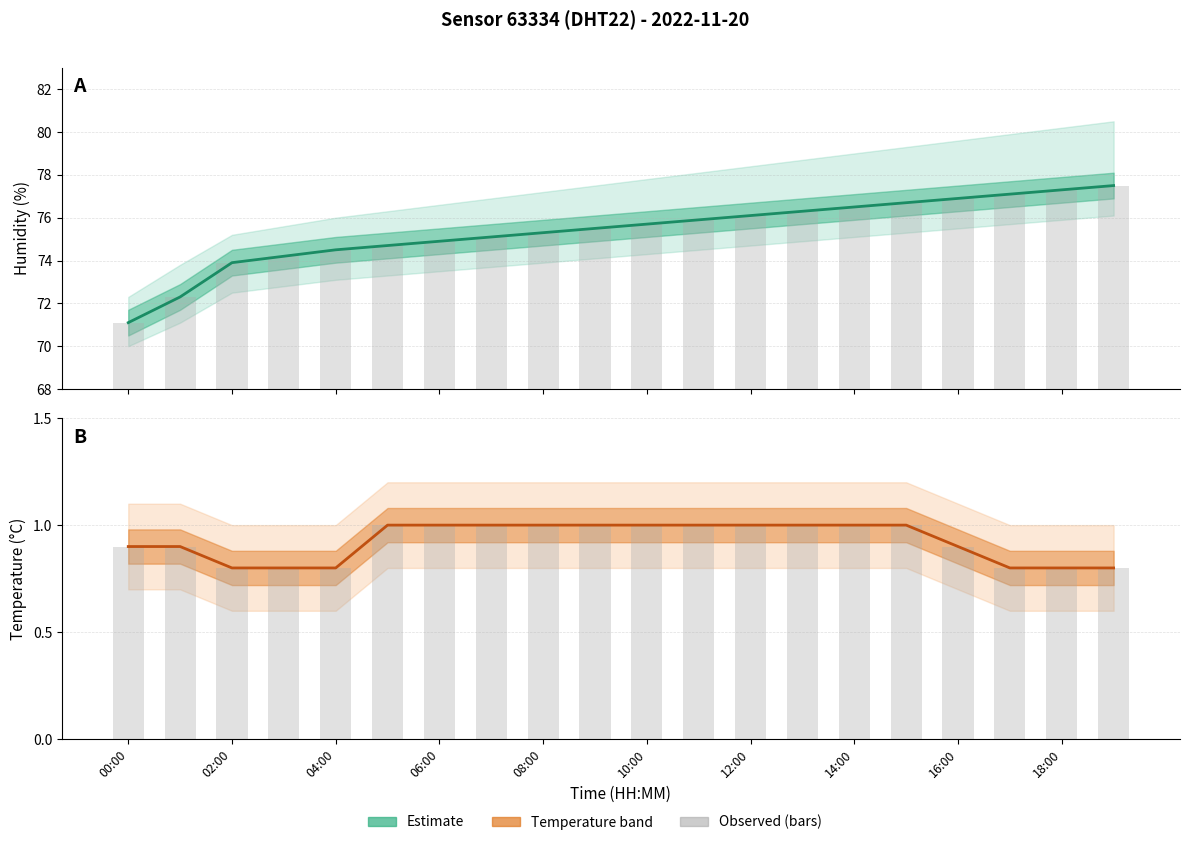

Reading left to right, what are all the values shown in this chart?

Humidity: 71.1	72.3	73.9	74.2	74.5	74.7	74.9	75.1	75.3	75.5	75.7	75.9	76.1	76.3	76.5	76.7	76.9	77.1	77.3	77.5
Observed: 0.9	0.9	0.8	0.8	0.8	1.0	1.0	1.0	1.0	1.0	1.0	1.0	1.0	1.0	1.0	1.0	0.9	0.8	0.8	0.8
Temperature: 0.9	0.9	0.8	0.8	0.8	1.0	1.0	1.0	1.0	1.0	1.0	1.0	1.0	1.0	1.0	1.0	0.9	0.8	0.8	0.8